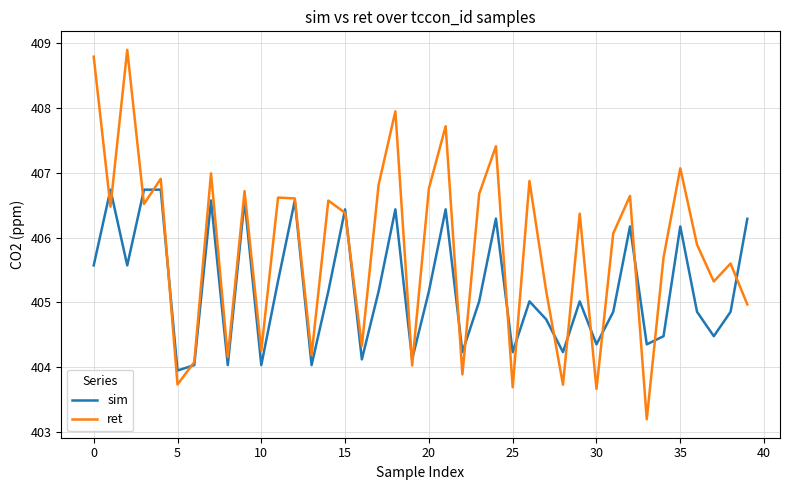

Which series has the largest total across all categories?

ret